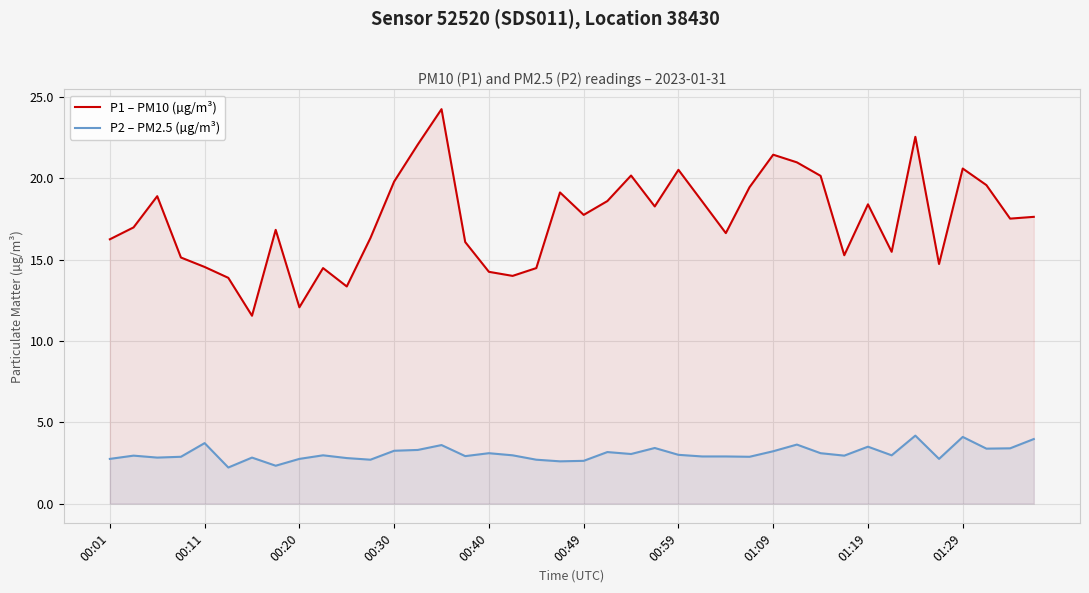

Which series has the widest spread of values?

P1 – PM10 (µg/m³)